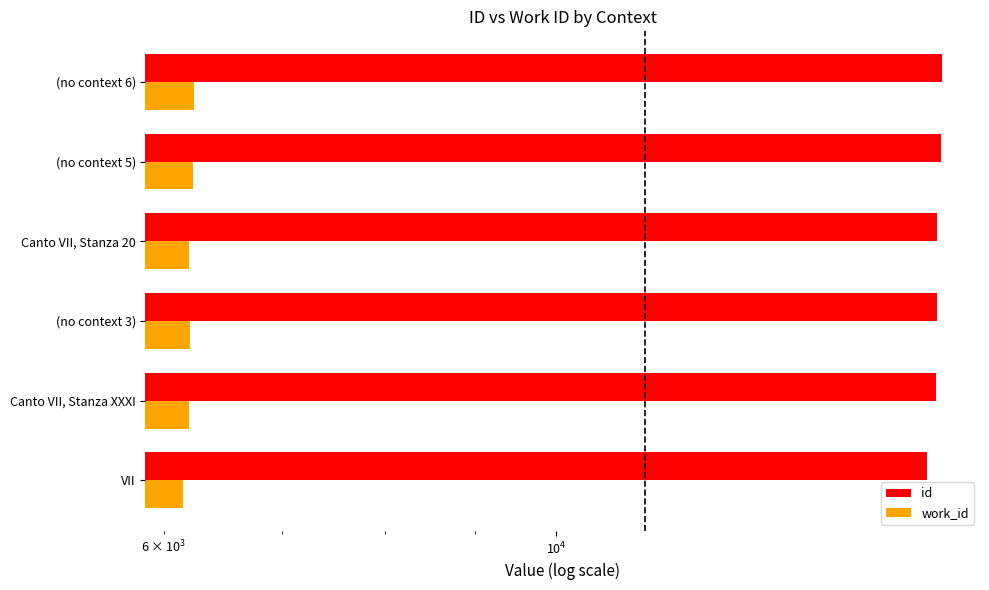

Reading right to left, transcribe all the data shown in this chart.

id: 16541	16515	16428	16427	16420	16219
work_id: 6243	6232	6203	6206	6203	6155